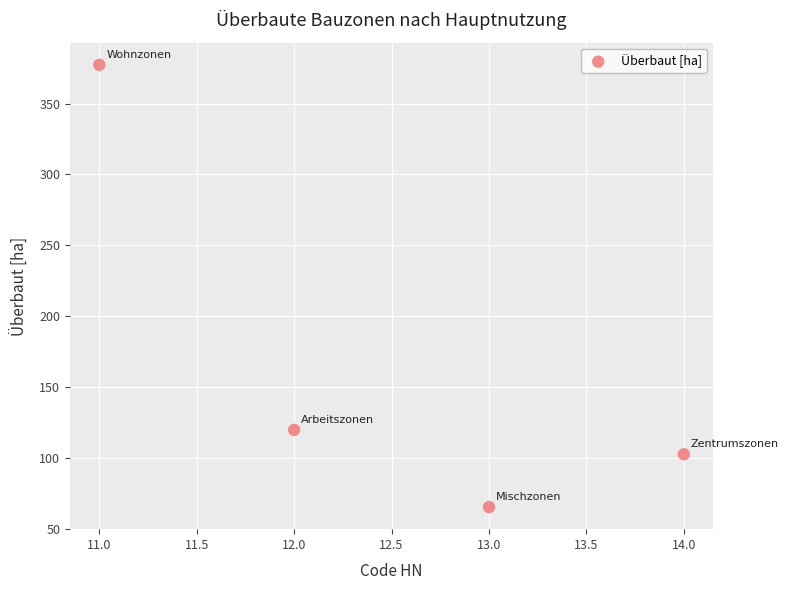

What is the average X value?

12.5